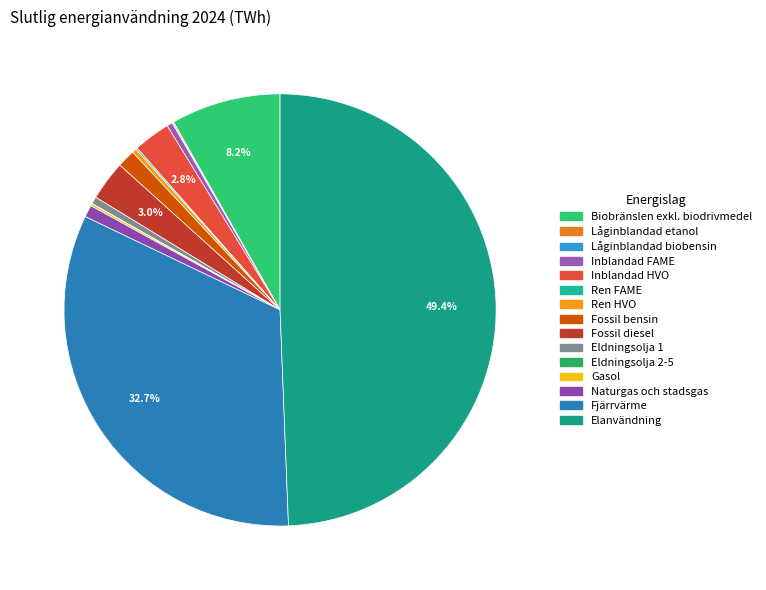

Rank the categories by value from lowest to highest.

Eldningsolja 2-5, Låginblandad biobensin, Låginblandad etanol, Ren FAME, Gasol, Ren HVO, Inblandad FAME, Eldningsolja 1, Naturgas och stadsgas, Fossil bensin, Inblandad HVO, Fossil diesel, Biobränslen exkl. biodrivmedel, Fjärrvärme, Elanvändning